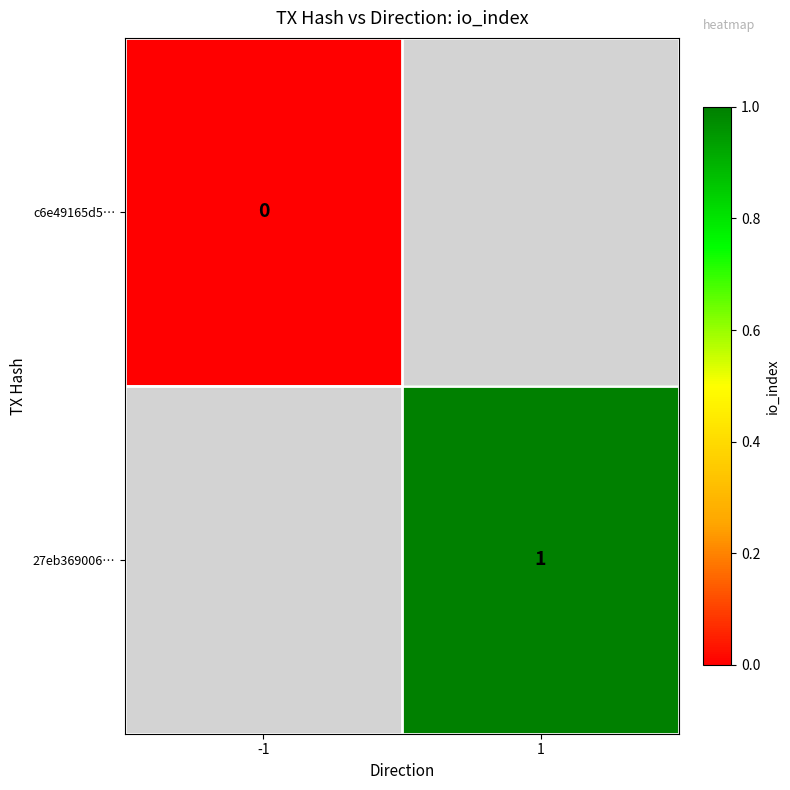

Which label corresponds to the largest value in the chart?

1